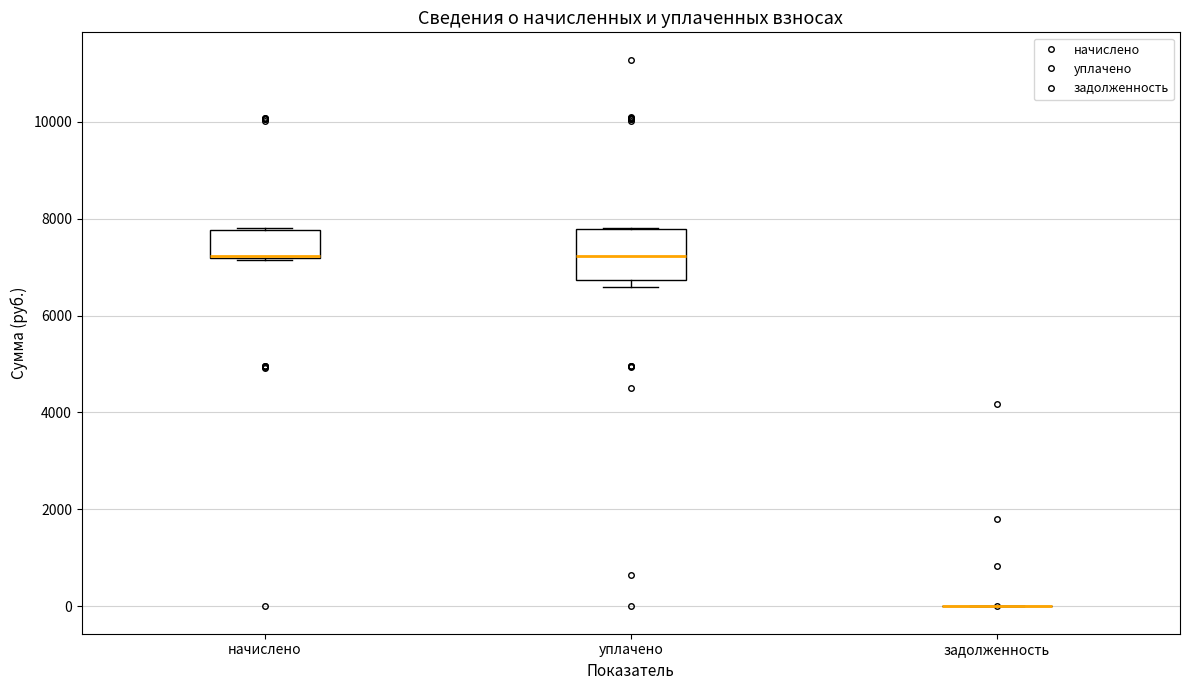

Reading left to right, transcribe this box plot: for each box, give where its median line is, the range the box spans, and where its two whiskers end, as read against the y-axis. The values are not printed on the chart, so give them approximately, as read against the axis.

начислено: median 7200 (drawn on the box's lower edge), box 7200 to 7800, whiskers 7200 to 7800
уплачено: median 7200, box 6800 to 7800, whiskers 6600 to 7800
задолженность: box collapsed to a line at 0, whiskers 0 to 0